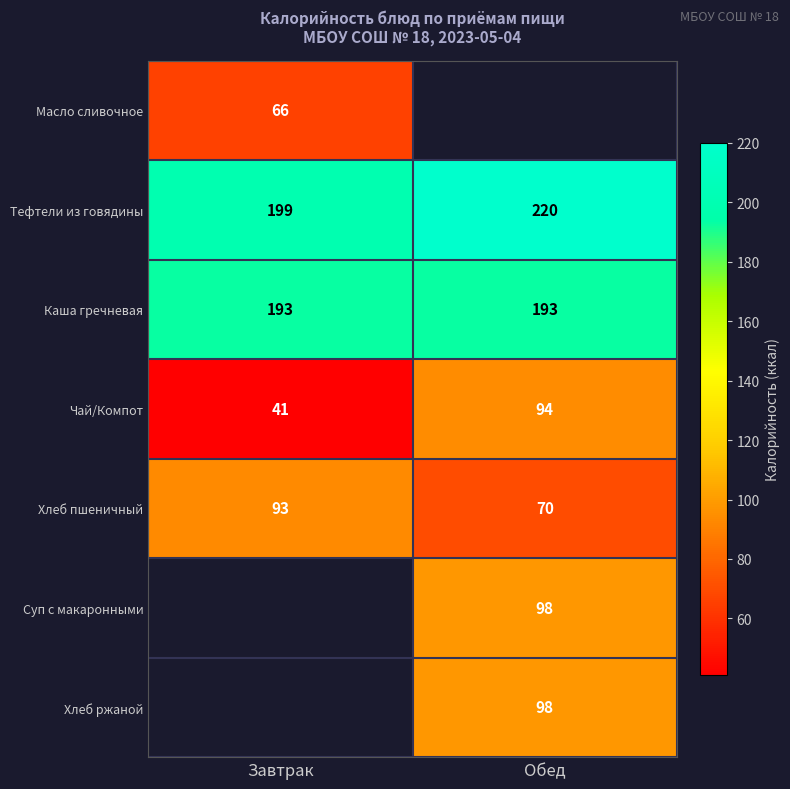

What is the sum of all Чай/Компот values?

135